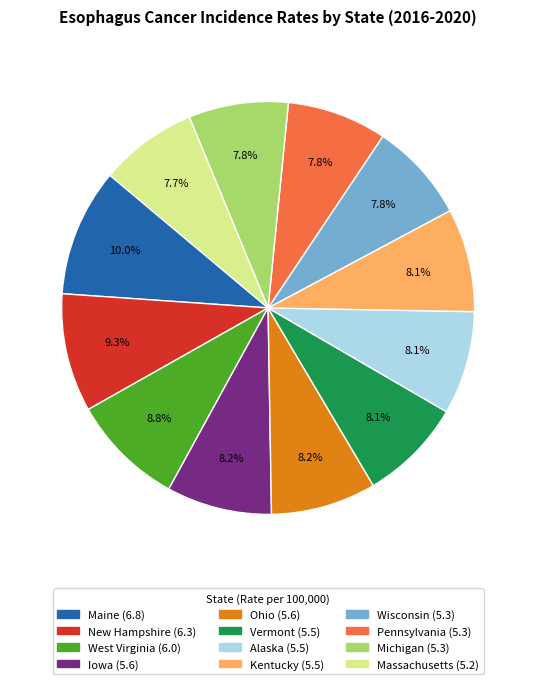

True or false: Pennsylvania accounts for 8% of the total.

True